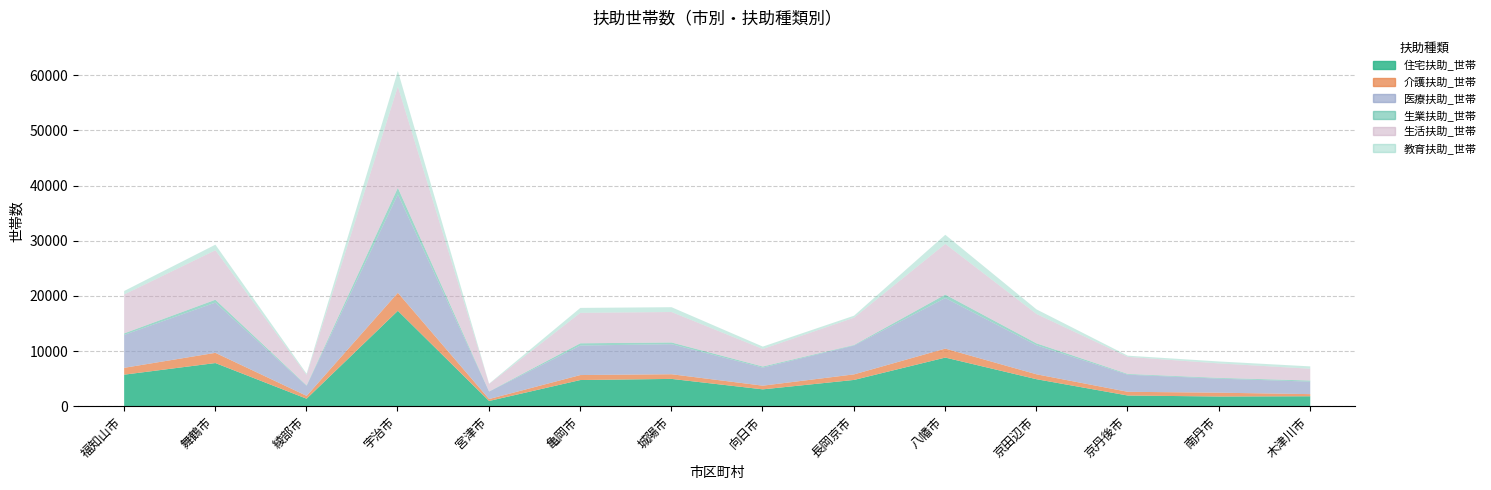

How many times do 介護扶助_世帯 and 教育扶助_世帯 cross each other?

5